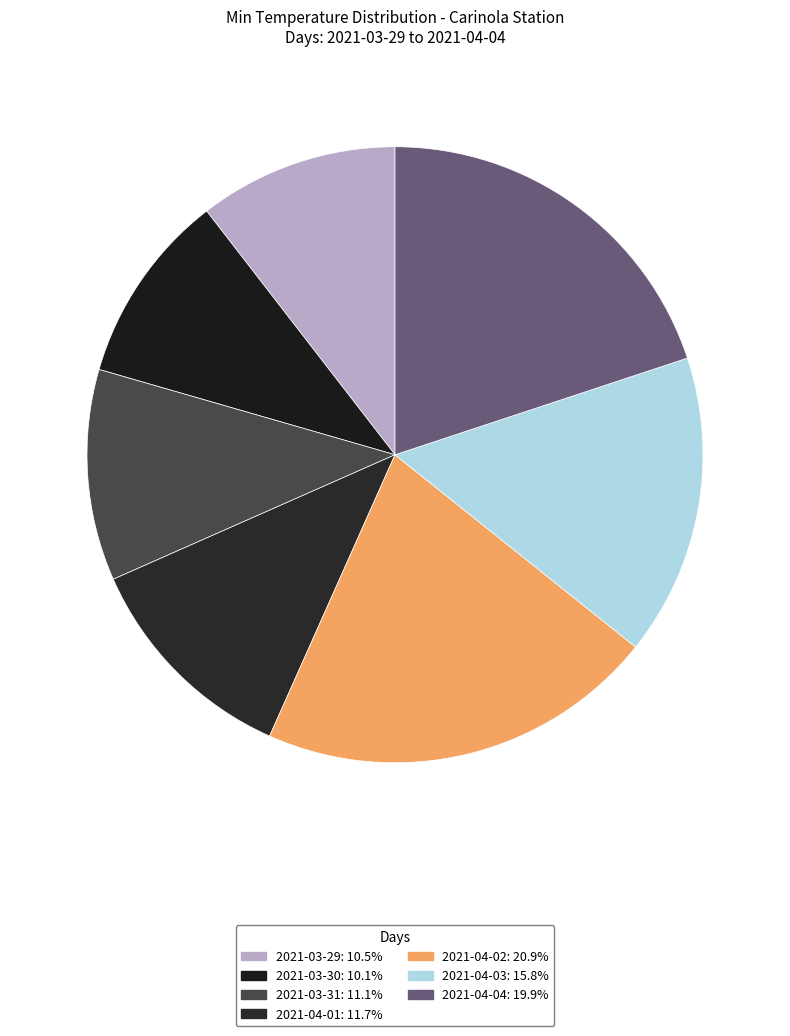

How many segments does this pie chart have?

7